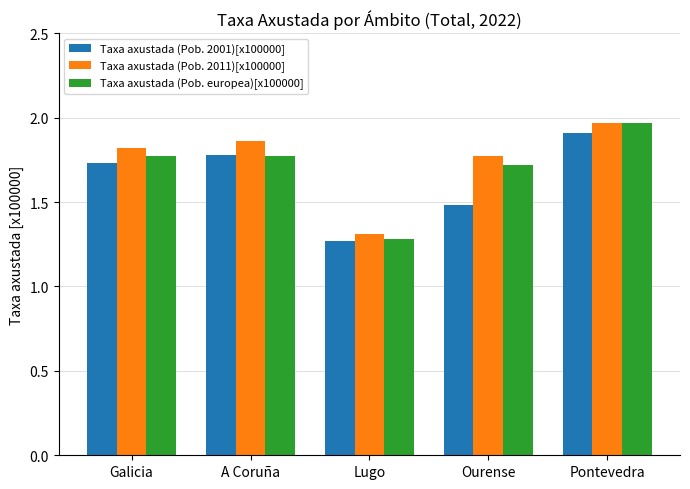

Where is Taxa axustada (Pob. europea)[x100000] nearest to the value 1?

Lugo